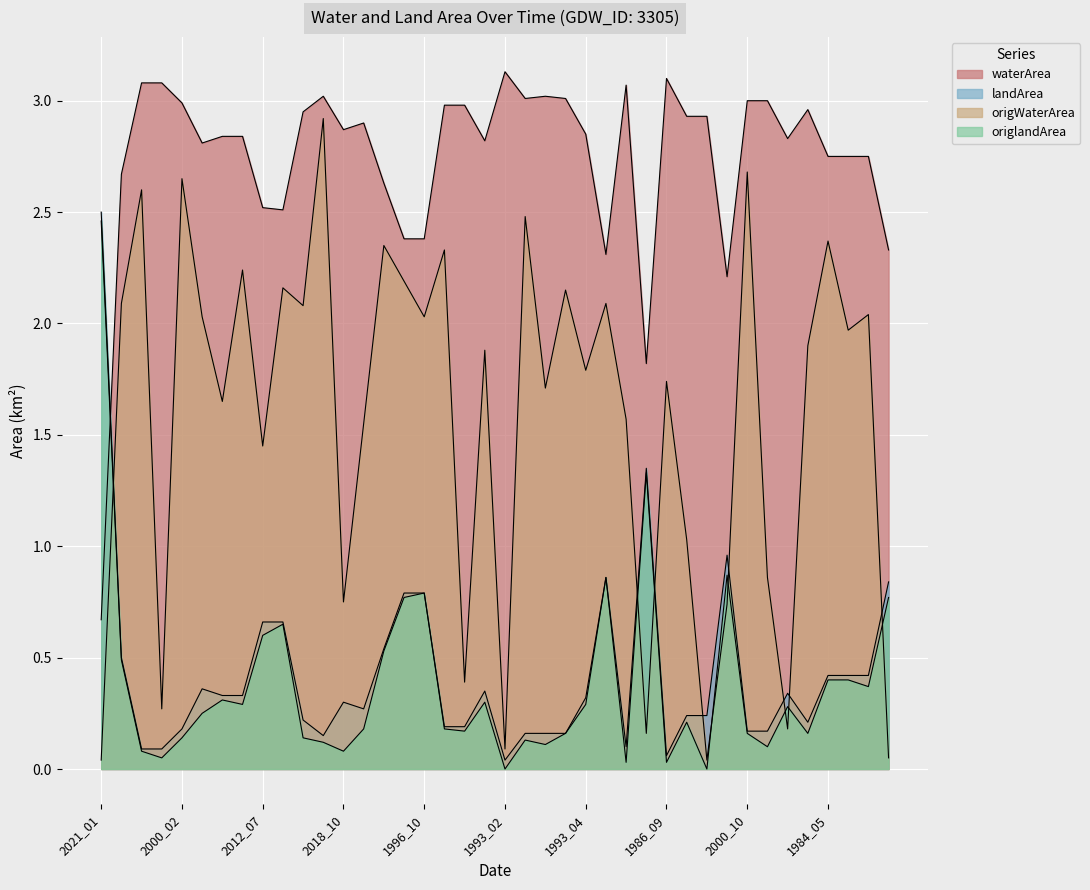

True or false: origlandArea and waterArea cross at least once.

True